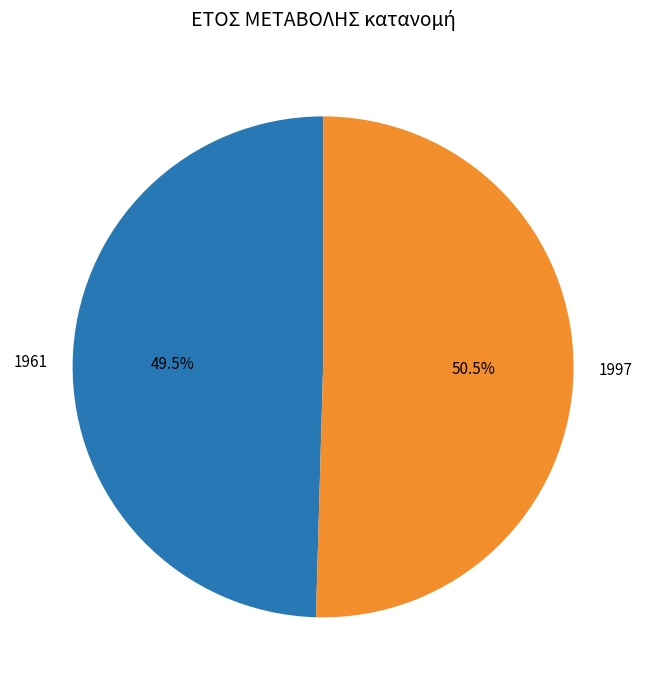

Which slice is the smallest?

1961